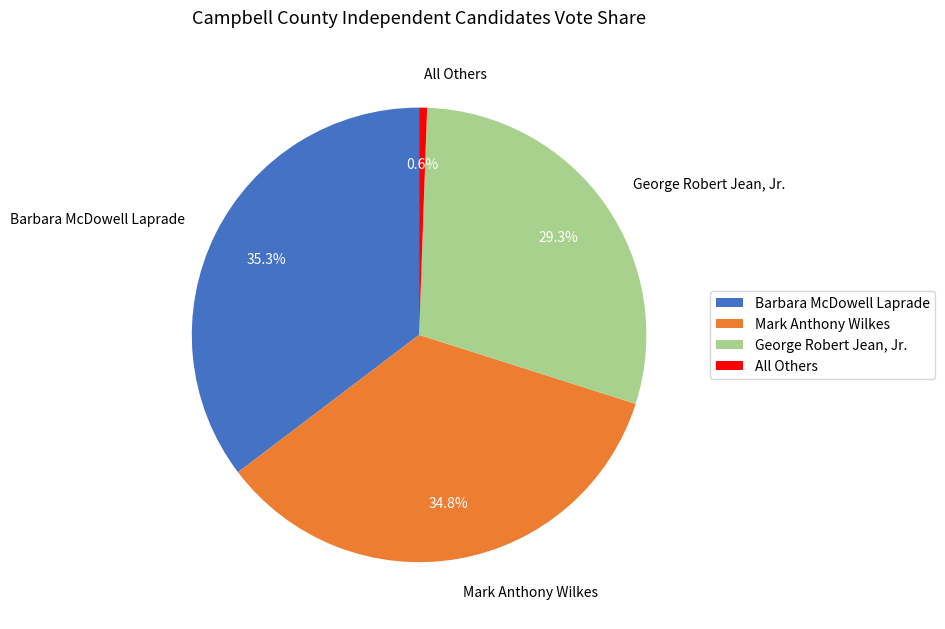

What percentage is the George Robert Jean, Jr. slice, to the nearest percent?

29%